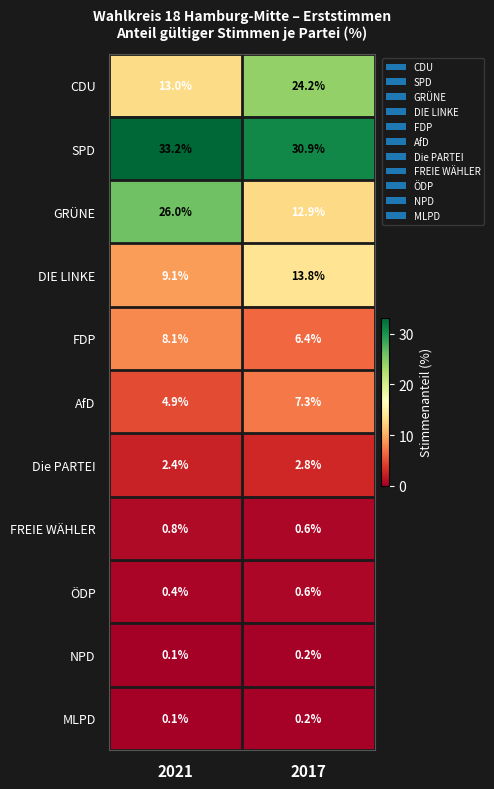

List the labels in order of CDU value, smallest first.

2021, 2017